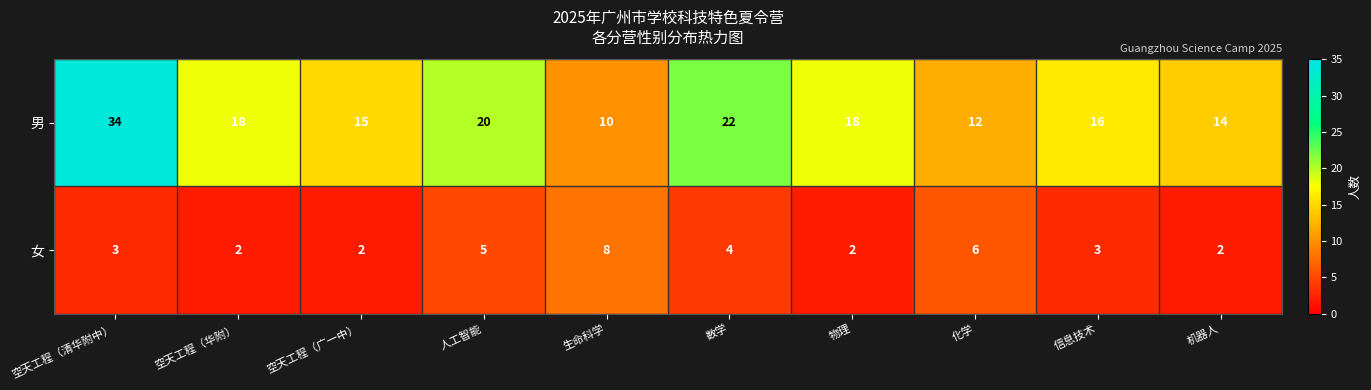

Reading left to right, extract all data points from this chart.

男: 34	18	15	20	10	22	18	12	16	14
女: 3	2	2	5	8	4	2	6	3	2